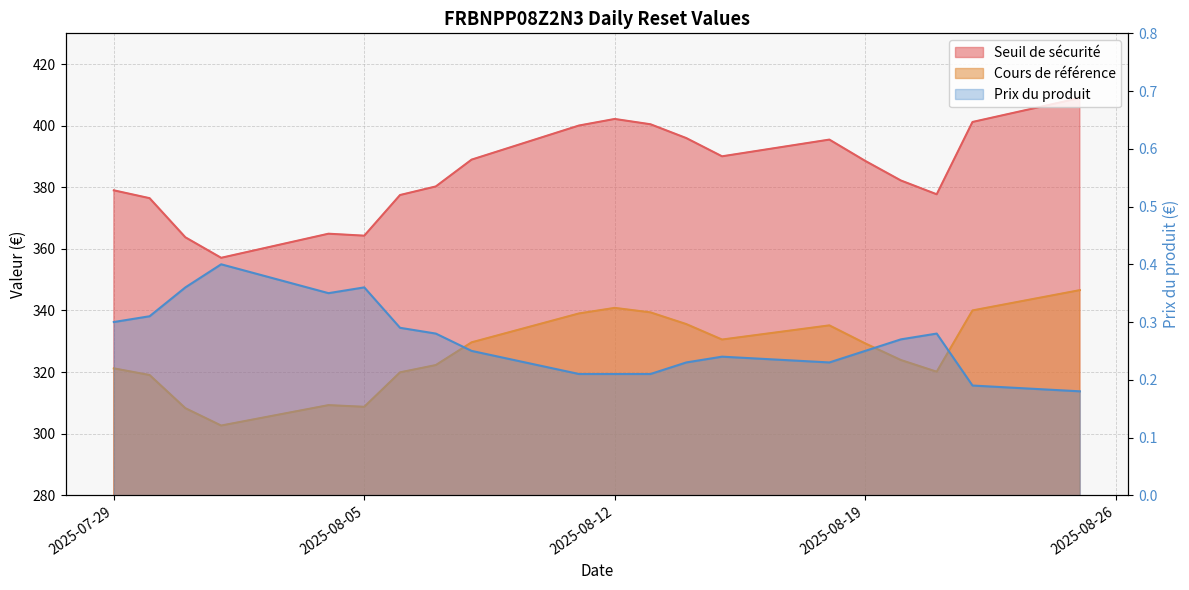

Is it true that Prix du produit equals 0.2 at 2025-08-12?

True